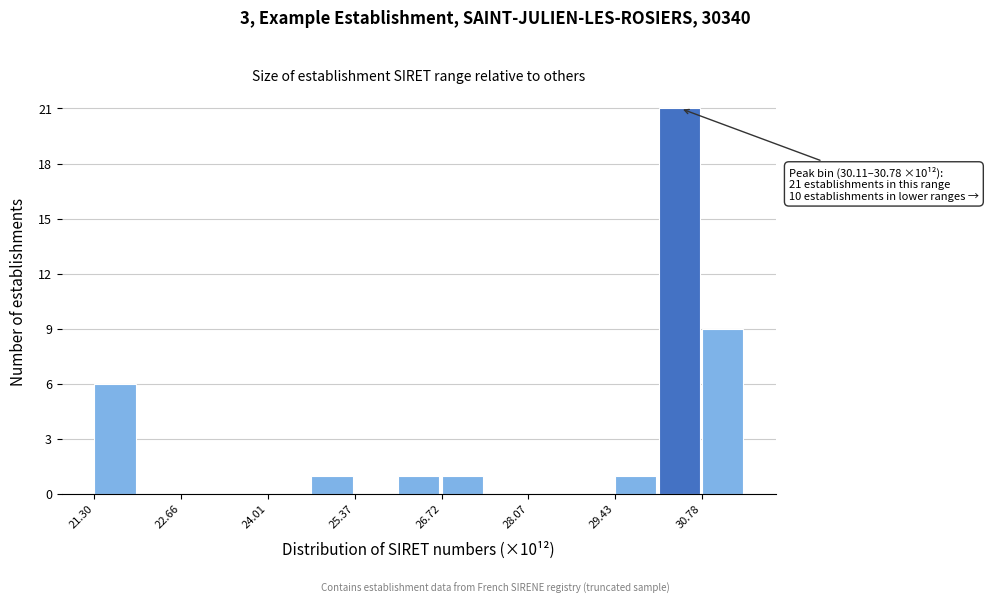

Around what value on the x-axis is the tallest bar? Give the approximate position of its centre, as read against the axis.

30.4